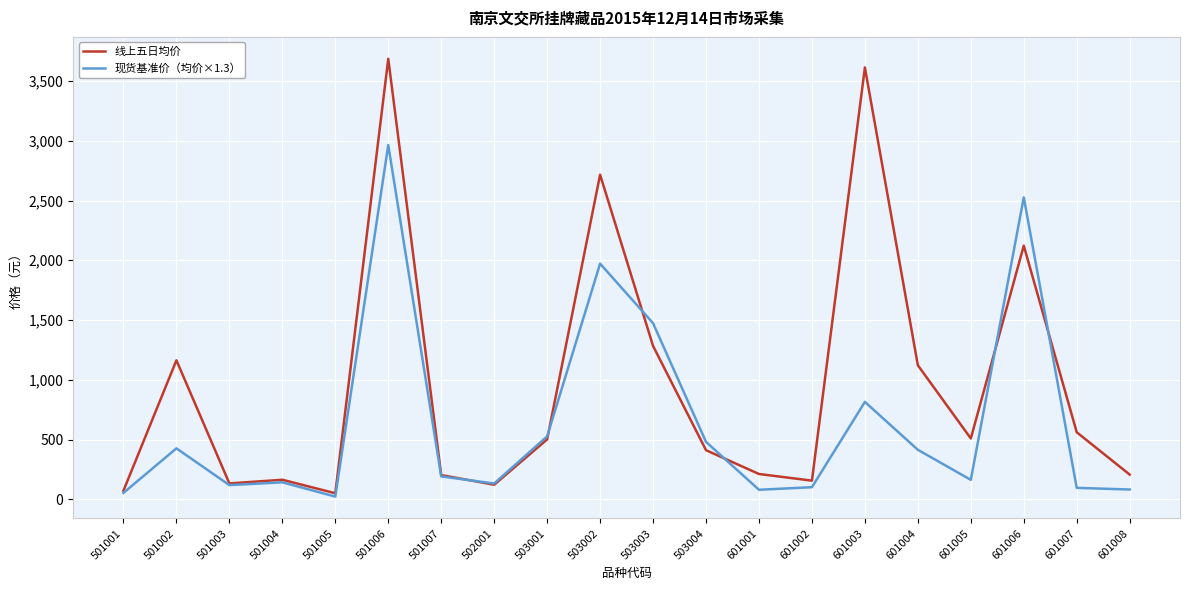

What is the difference between the 现货基准价（均价×1.3） values at 601004 and 502001?

282.1